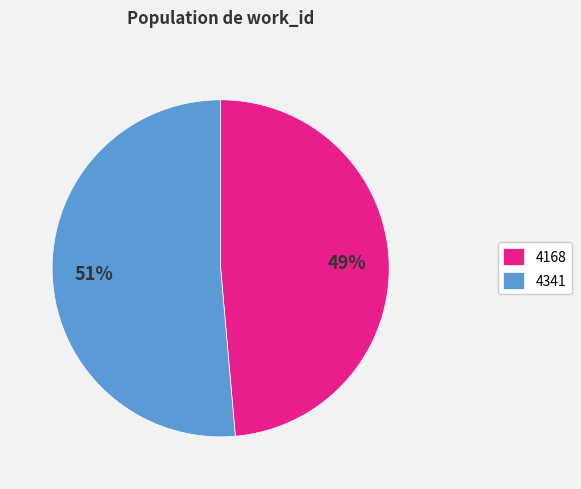

Which slice is the largest?

4341